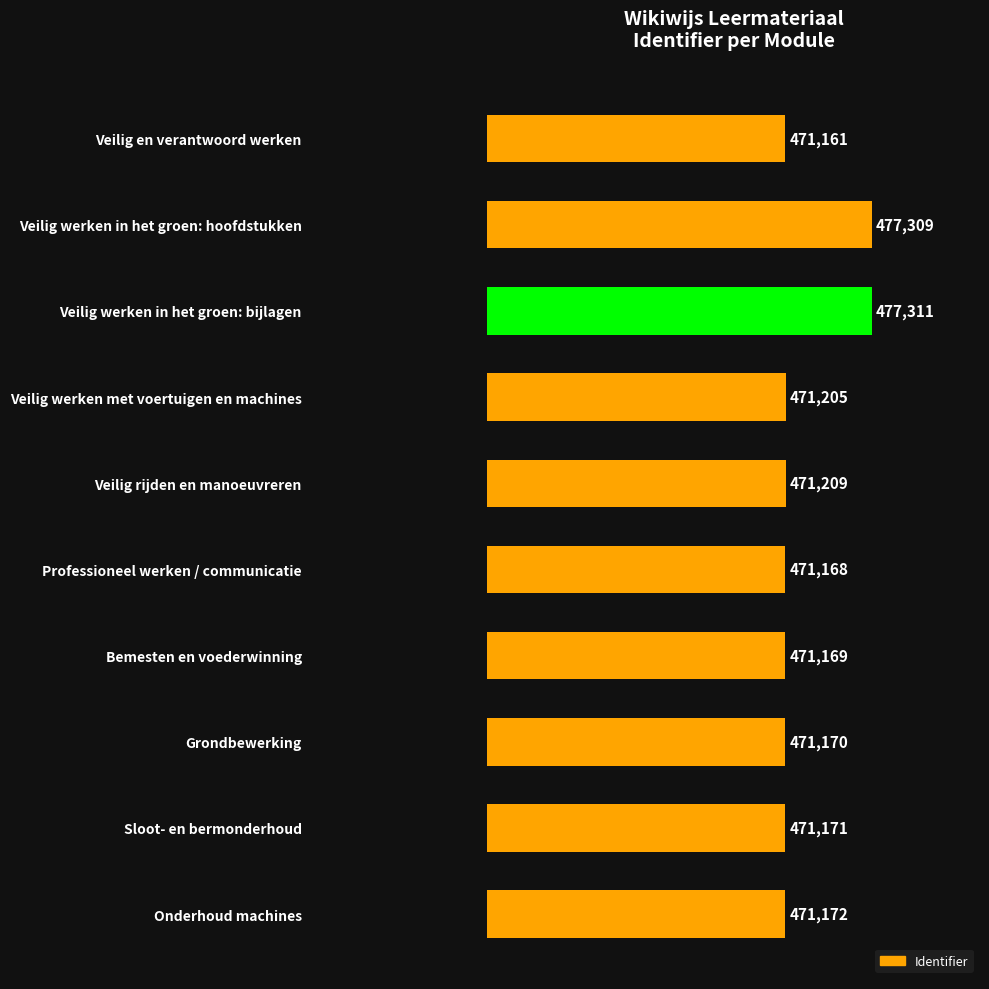

What is the value of the 8th bar from the top?

471170